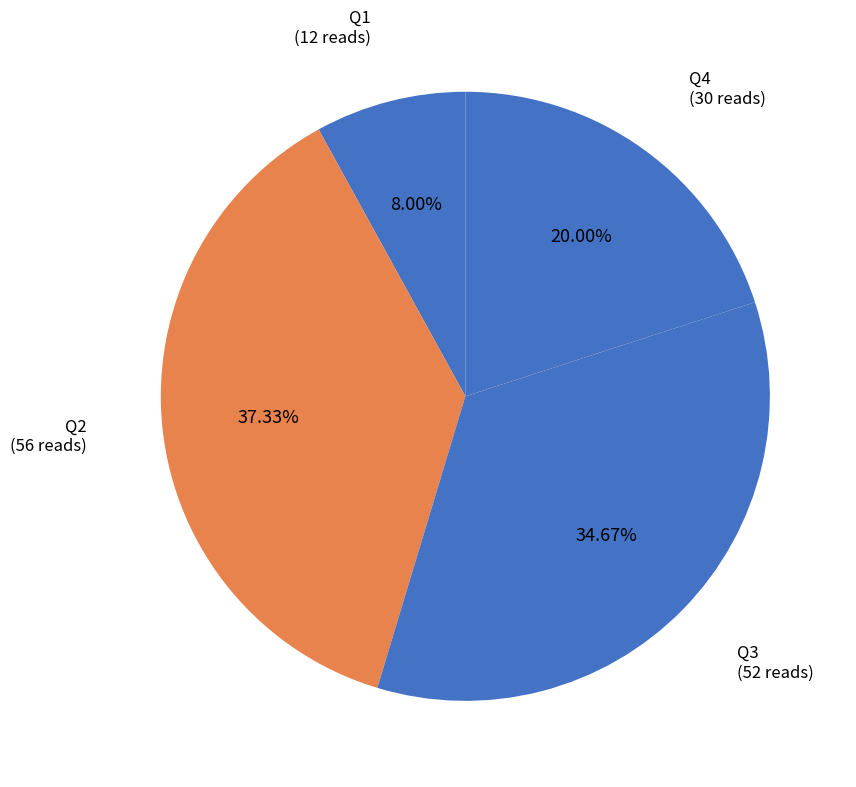

To the nearest percent, what is the average slice percentage?

25%